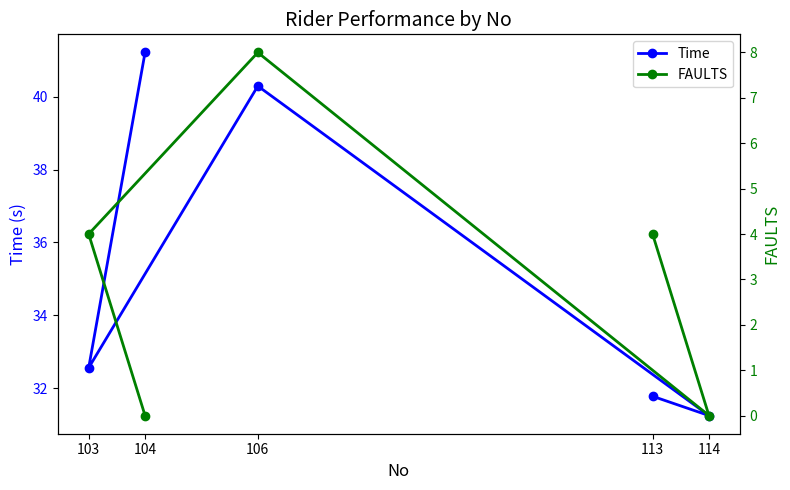

At which category is the sum across all series the highest?

106